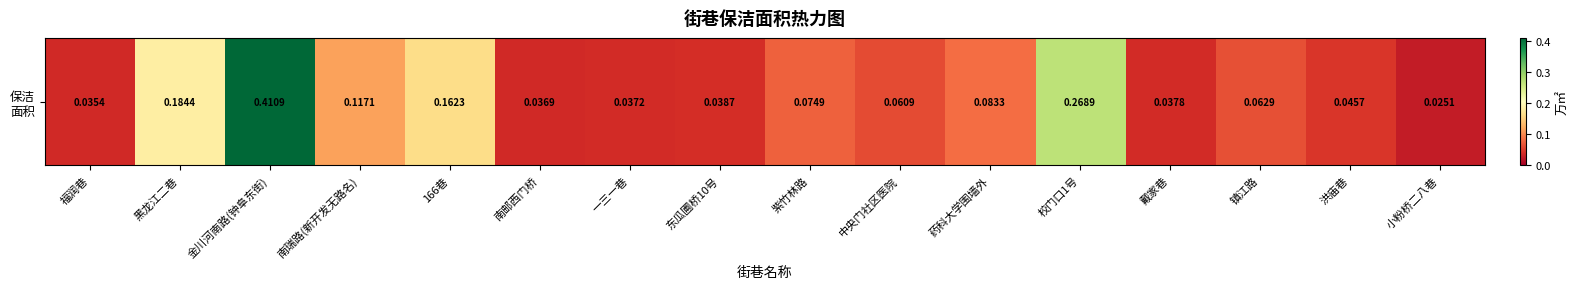

How many categories are shown in the chart?

16